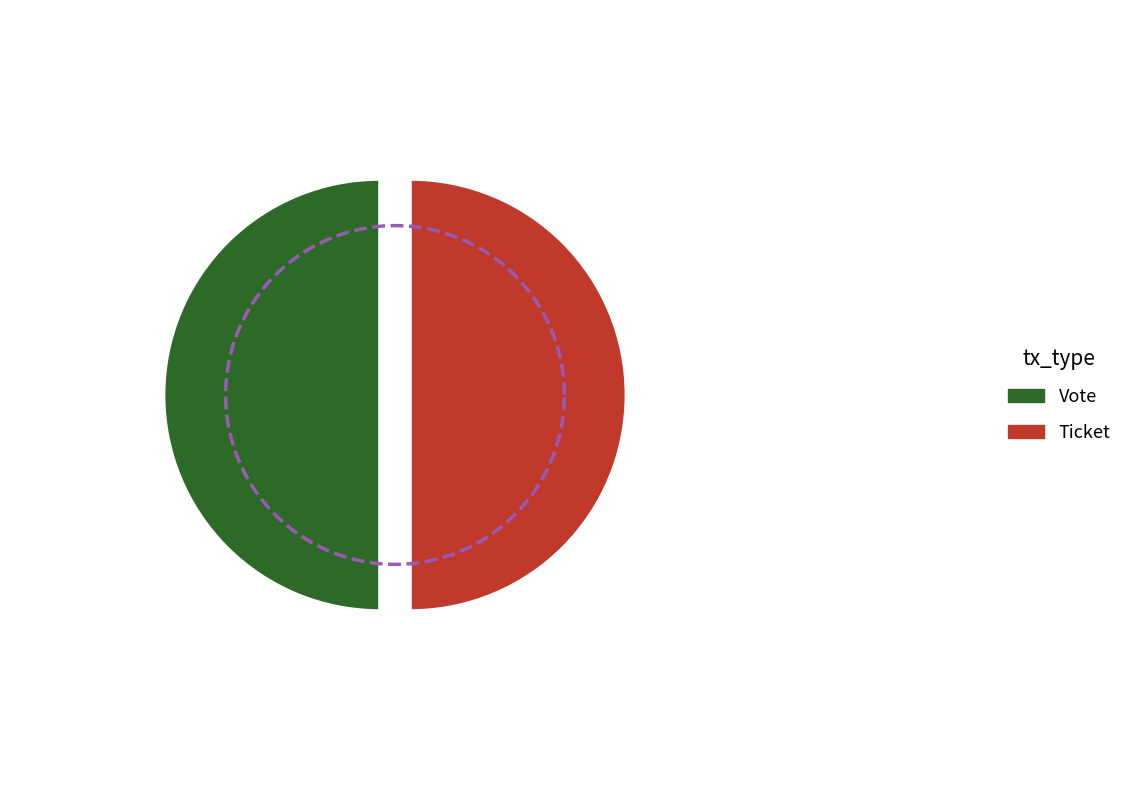

Does Ticket account for over 50% of the chart?

No